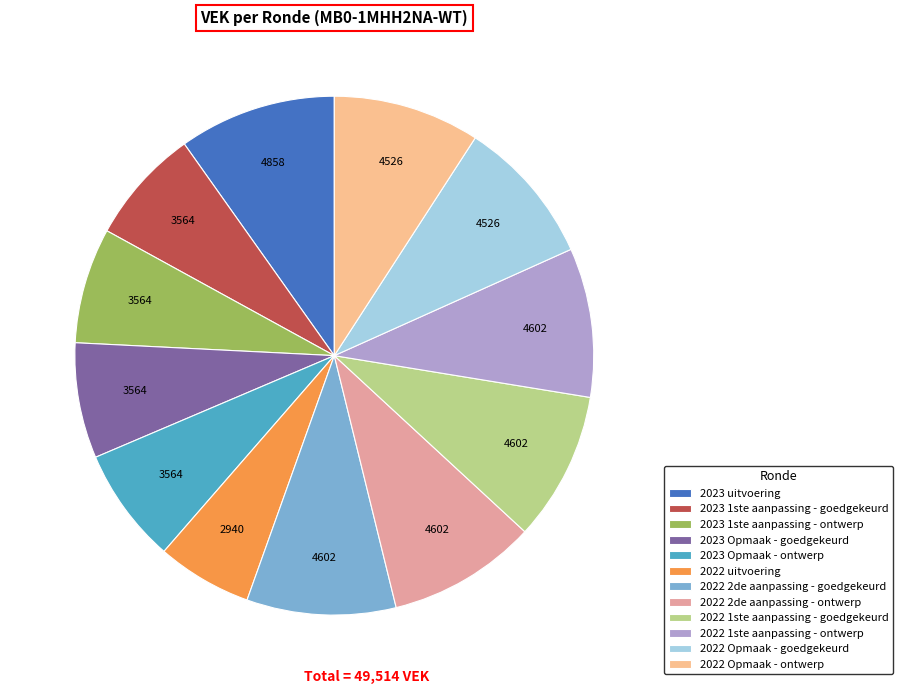

Which slice is the smallest?

2022 uitvoering